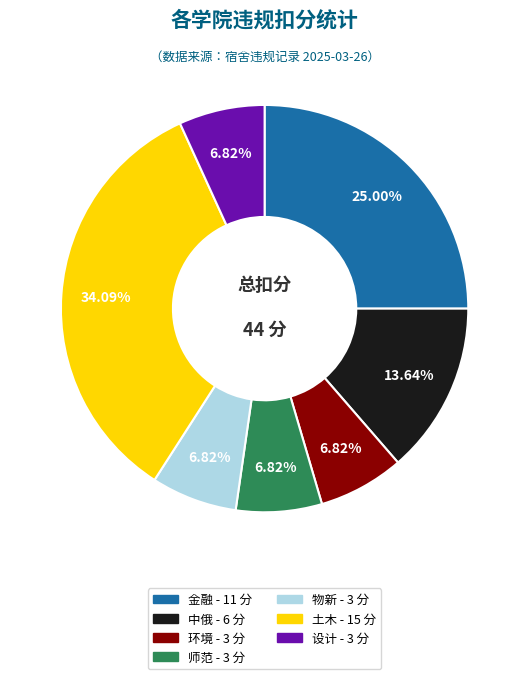

To the nearest percent, what is the combined percentage of 金融 and 土木?

59%